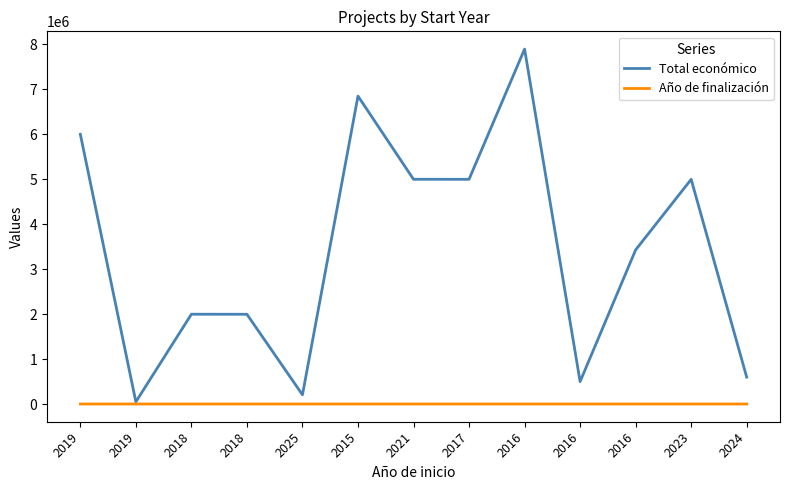

What are all the series names shown in the legend?

Total económico, Año de finalización